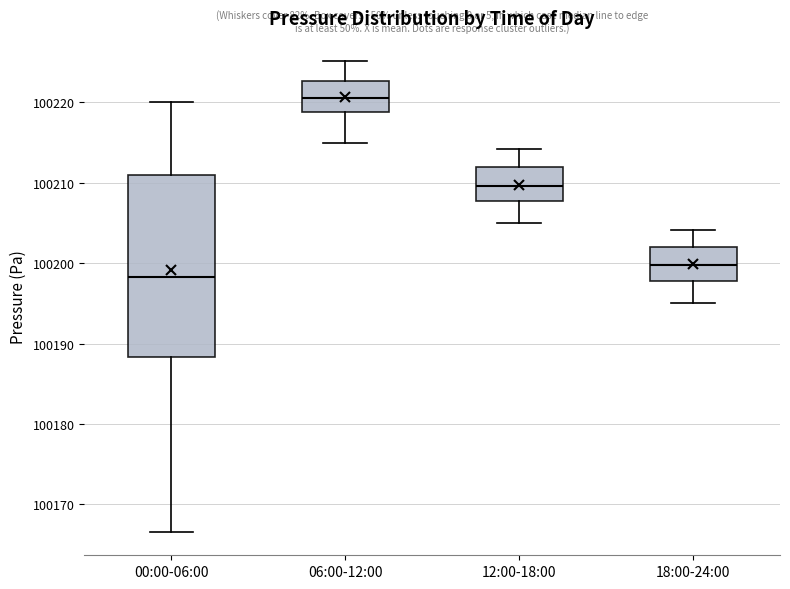

Comparing the boxes themselves (not the whiskers), which one is the tallest?

00:00-06:00